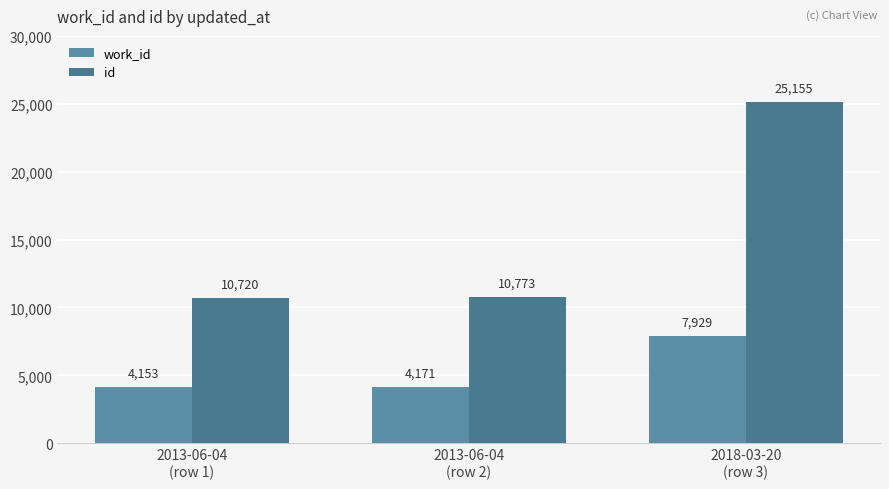

The work_id series shows 5375 at 2018-03-20
(row 3). True or false?

False